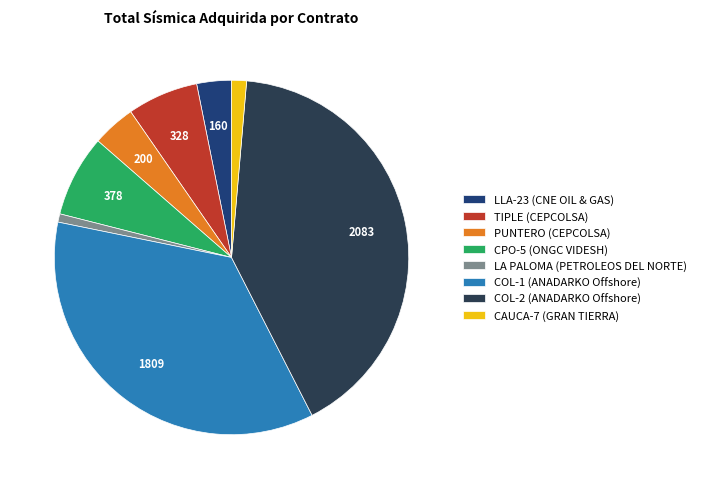

Count the number of slices in the pie.

8